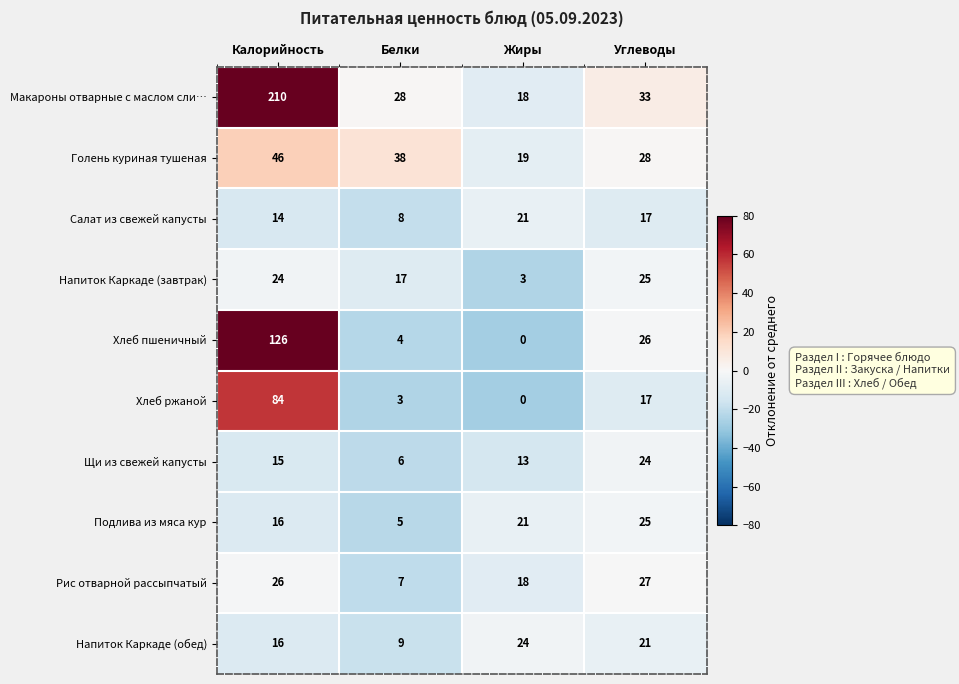

What is the difference between the highest and lowest values at Углеводы?

16